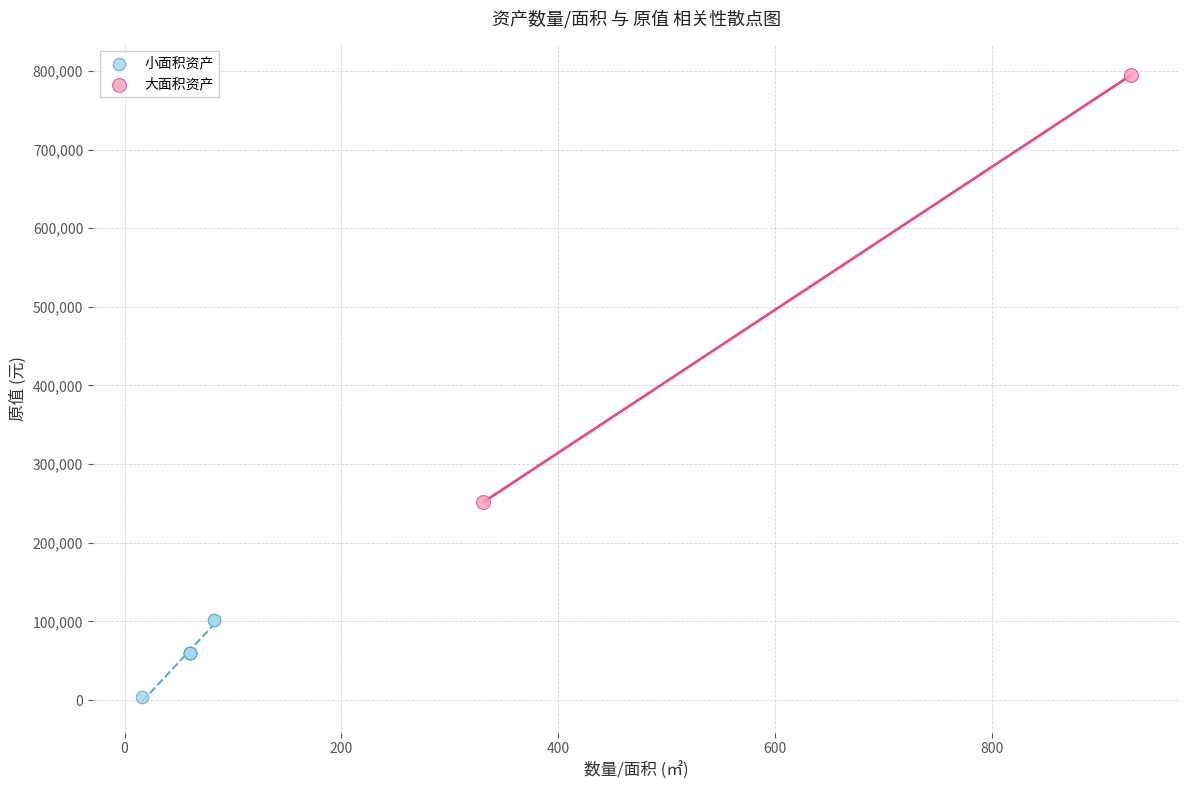

What are all the series names shown in the legend?

小面积资产, 大面积资产